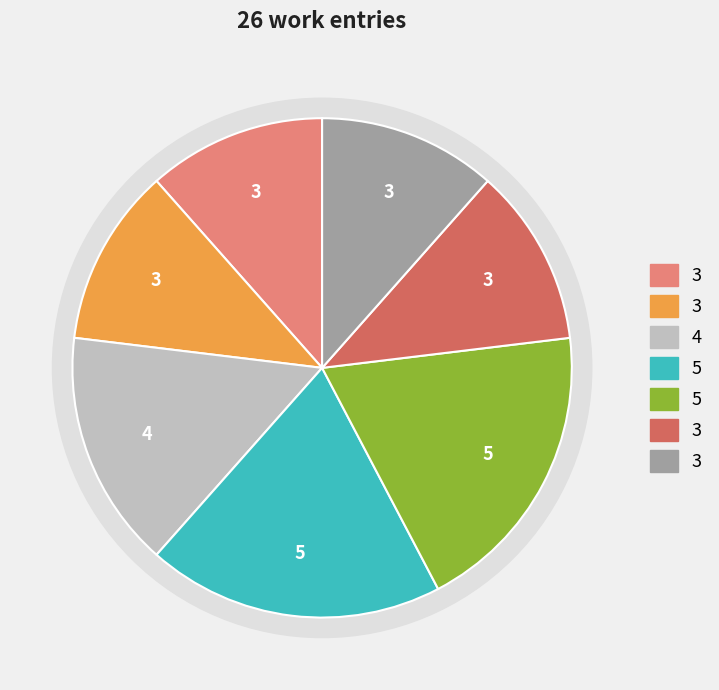

To the nearest percent, what is the average slice percentage?

14%